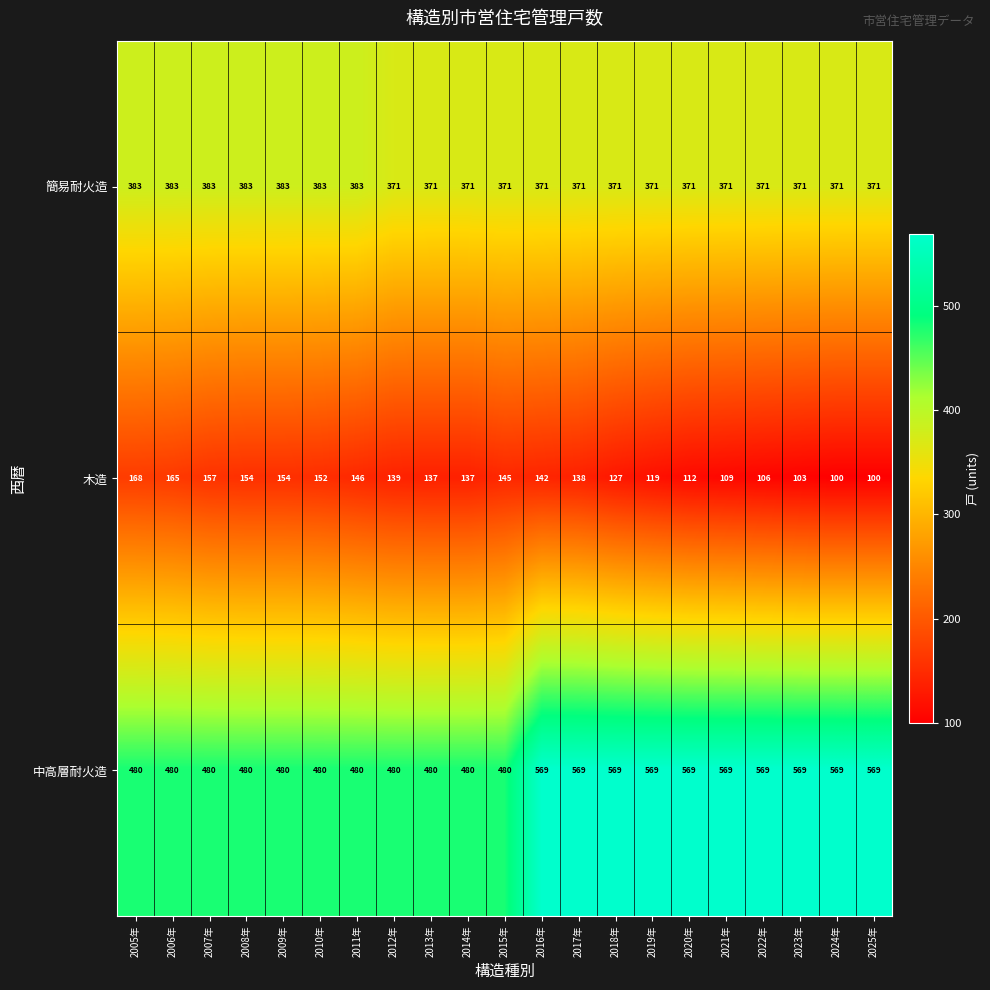

What is the total value across all series at 2009年?

1017